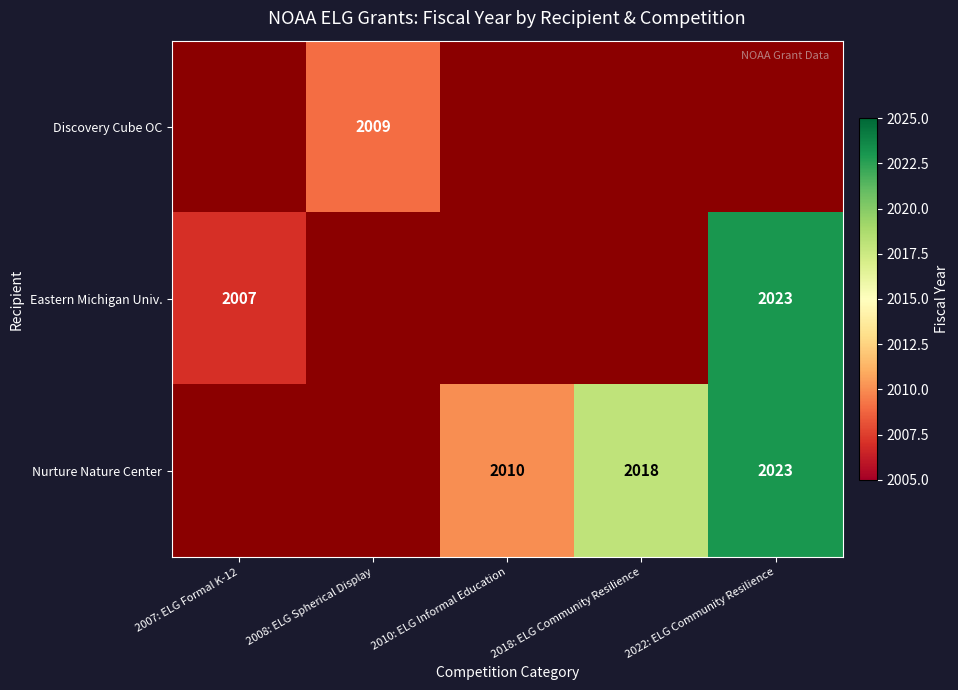

At which category does the chart reach its peak across all series?

2022: ELG Community Resilience